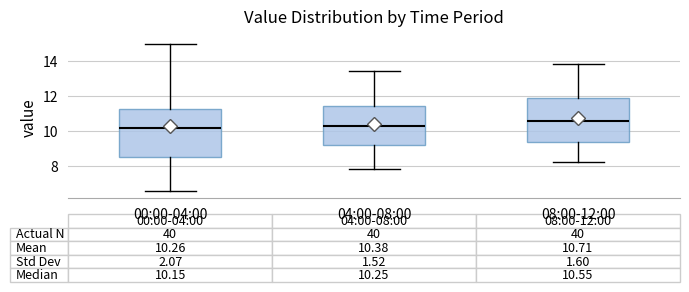

Which box has the highest median line?

08:00-12:00